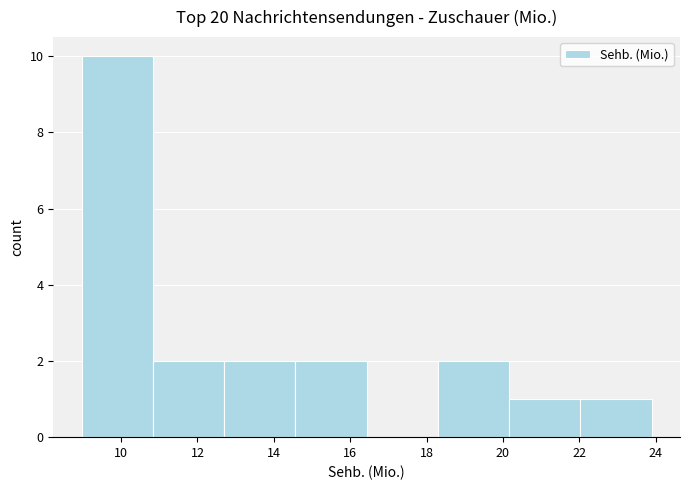

What is the height of the bar covering 12.6 to 14.6 on the x-axis? Neither the bar edges nor the heights are printed on the chart, so give them approximately, as read against the axes.

2